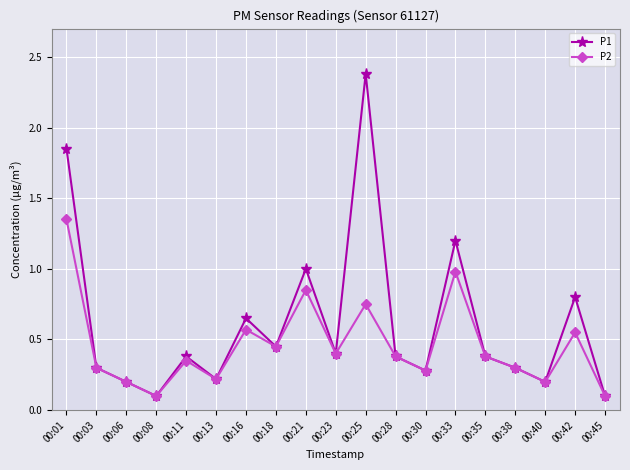

The value of P2 at 00:08 is 0.1. True or false?

True